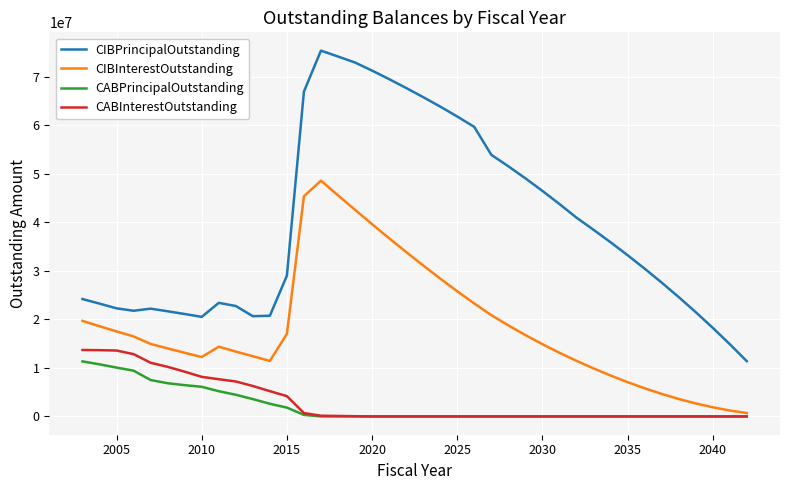

List the series in order of their peak value, highest first.

CIBPrincipalOutstanding, CIBInterestOutstanding, CABInterestOutstanding, CABPrincipalOutstanding